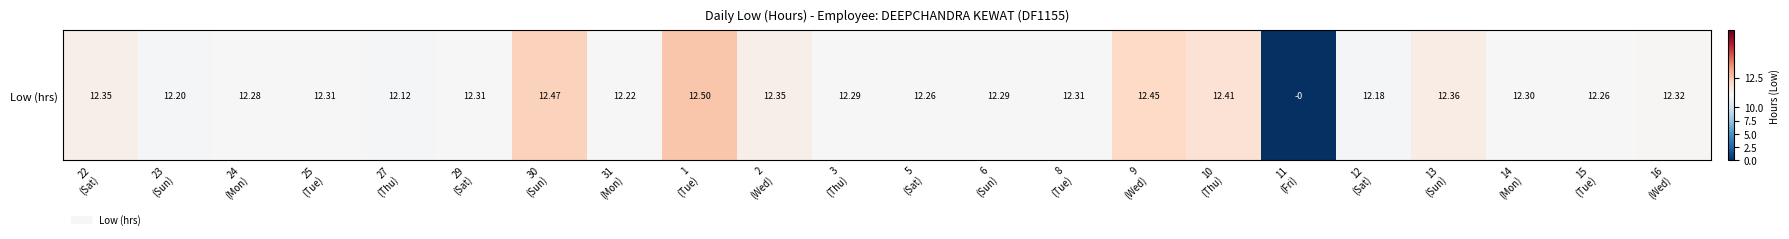

What is the sum of the values at 9
(Wed) and 22
(Sat)?

24.8